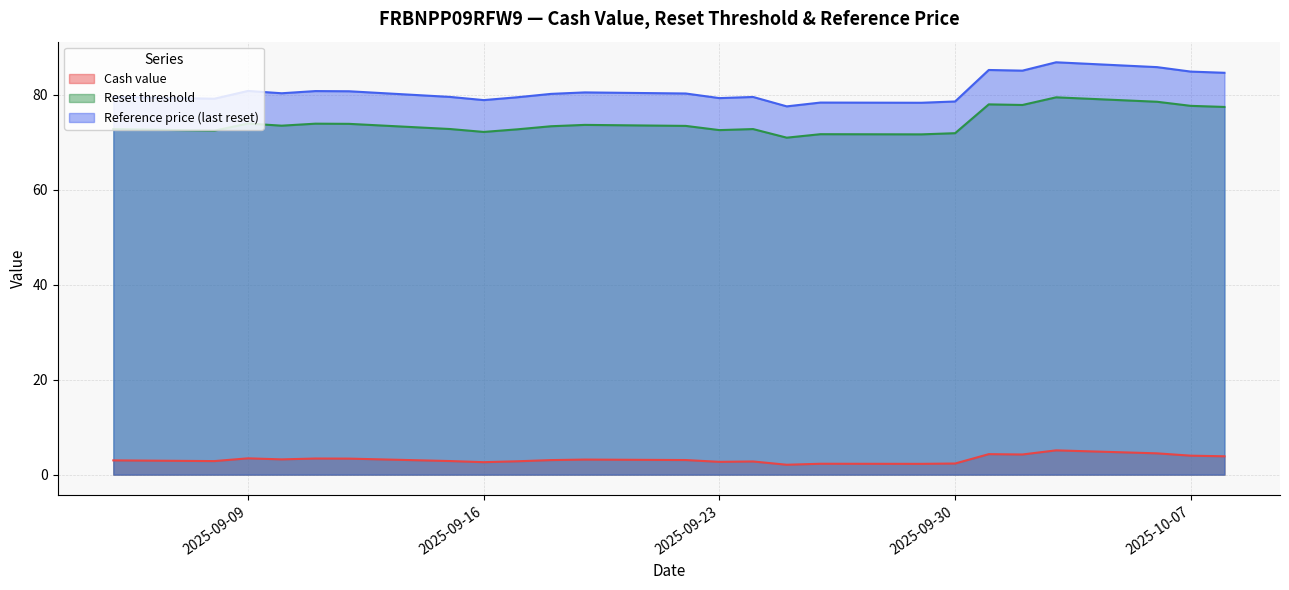

What position from the left is 2025-10-06?

22